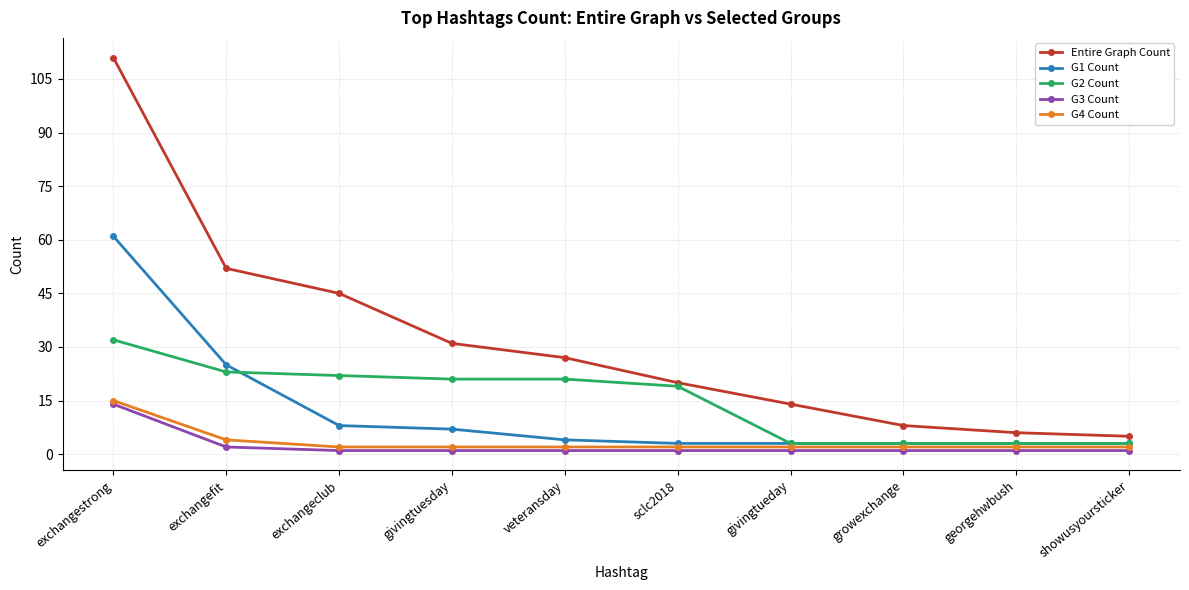

How many values in the Entire Graph Count series are below 27?

5